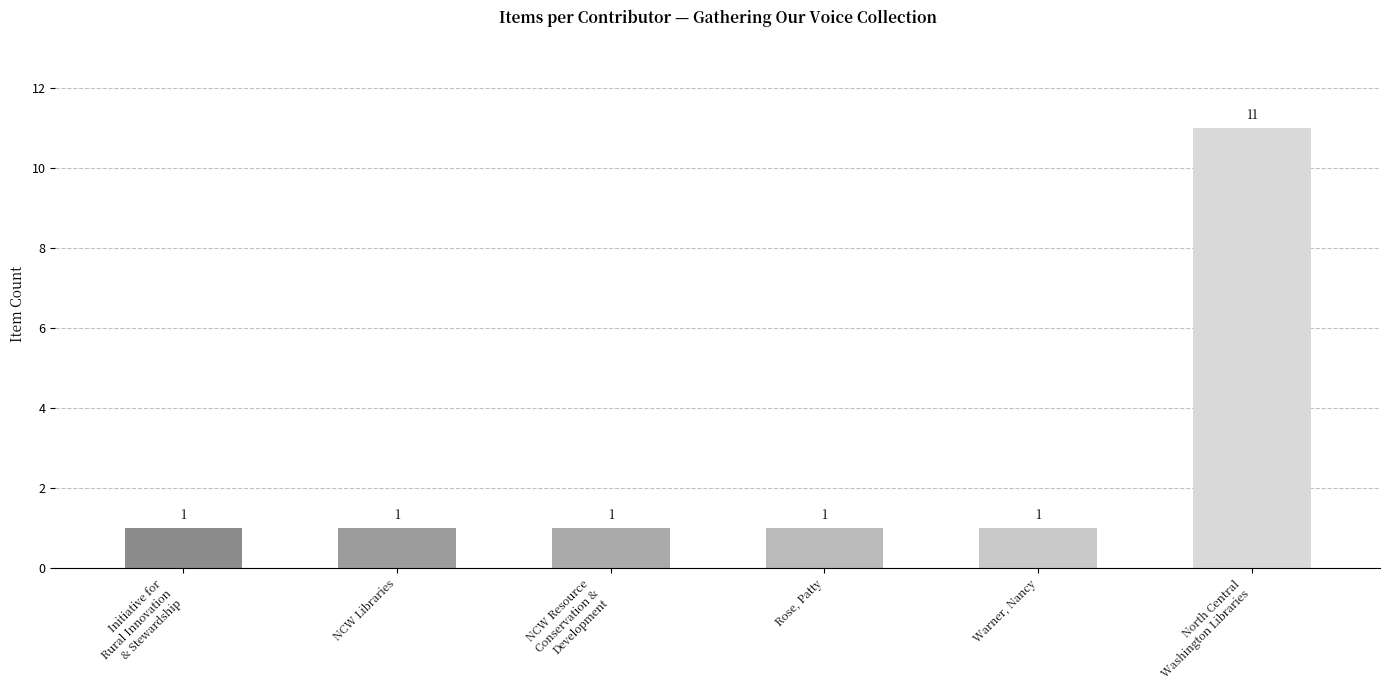

True or false: the data shows 1 at Initiative for
Rural Innovation
& Stewardship.

True